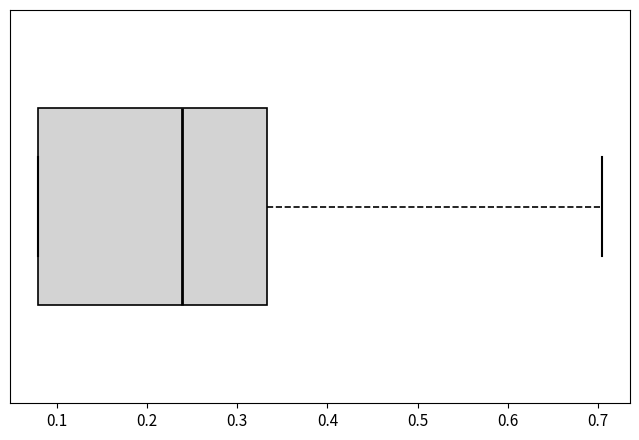

Transcribe this box plot: give where the median line is, the range the box spans, and where the two whiskers end, as read against the x-axis. The values are not printed on the chart, so give them approximately, as read against the axis.

median 0.24, box 0.08 to 0.33, whiskers 0.08 to 0.70